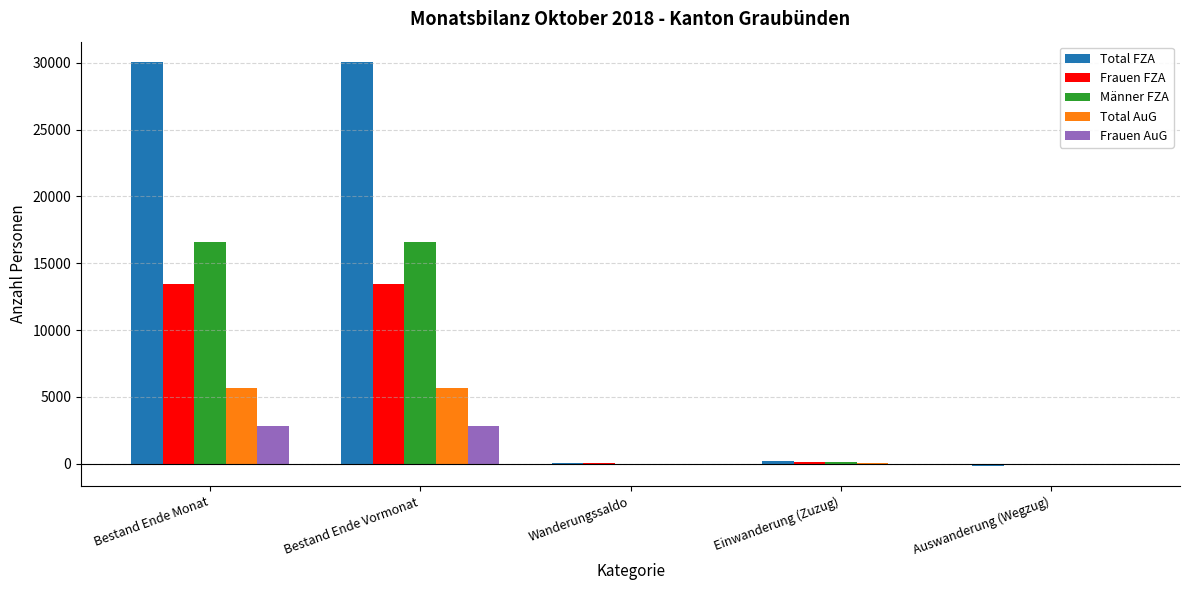

What is the sum of all Total FZA values?

60245